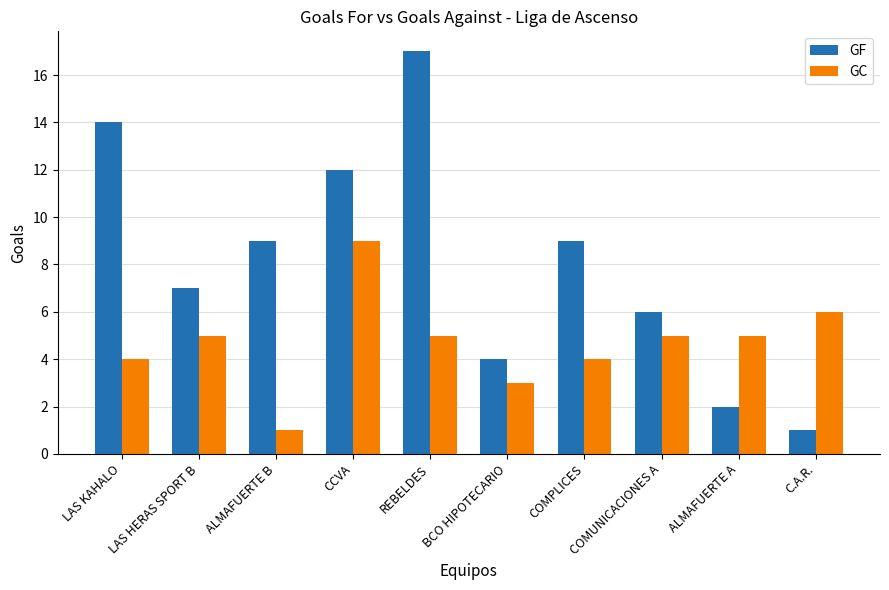

Reading left to right, extract all data points from this chart.

GF: LAS KAHALO=14	LAS HERAS SPORT B=7	ALMAFUERTE B=9	CCVA=12	REBELDES=17	BCO HIPOTECARIO=4	COMPLICES=9	COMUNICACIONES A=6	ALMAFUERTE A=2	C.A.R.=1
GC: LAS KAHALO=4	LAS HERAS SPORT B=5	ALMAFUERTE B=1	CCVA=9	REBELDES=5	BCO HIPOTECARIO=3	COMPLICES=4	COMUNICACIONES A=5	ALMAFUERTE A=5	C.A.R.=6